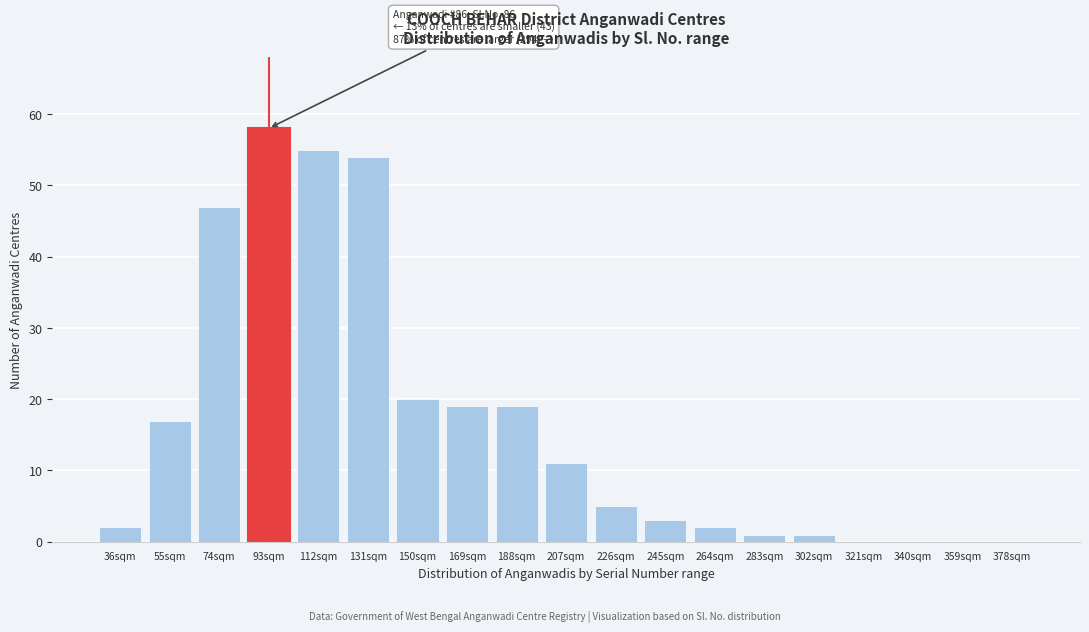

Reading left to right, transcribe all the data shown in this chart.

36sqm=2	55sqm=17	74sqm=47	93sqm=58	112sqm=55	131sqm=54	150sqm=20	169sqm=19	188sqm=19	207sqm=11	226sqm=5	245sqm=3	264sqm=2	283sqm=1	302sqm=1	321sqm=0	340sqm=0	359sqm=0	378sqm=0